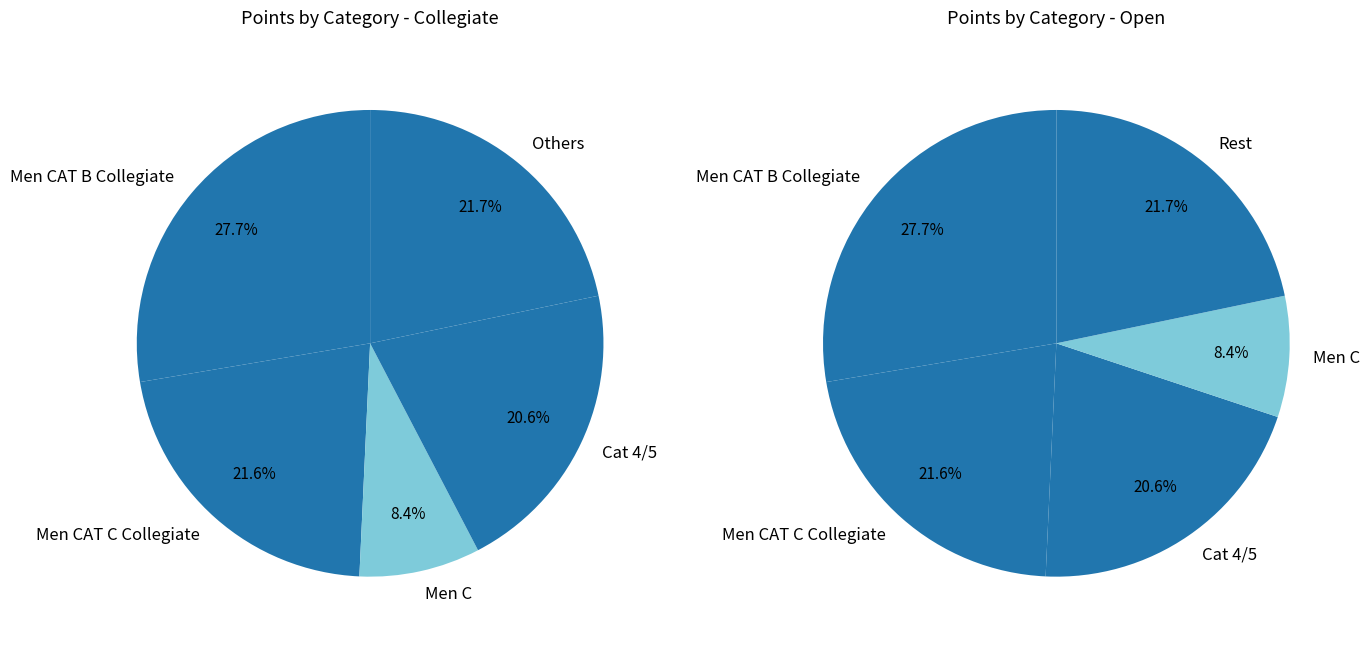

What is the change in value from Men C to Men 4/5?

-938.6